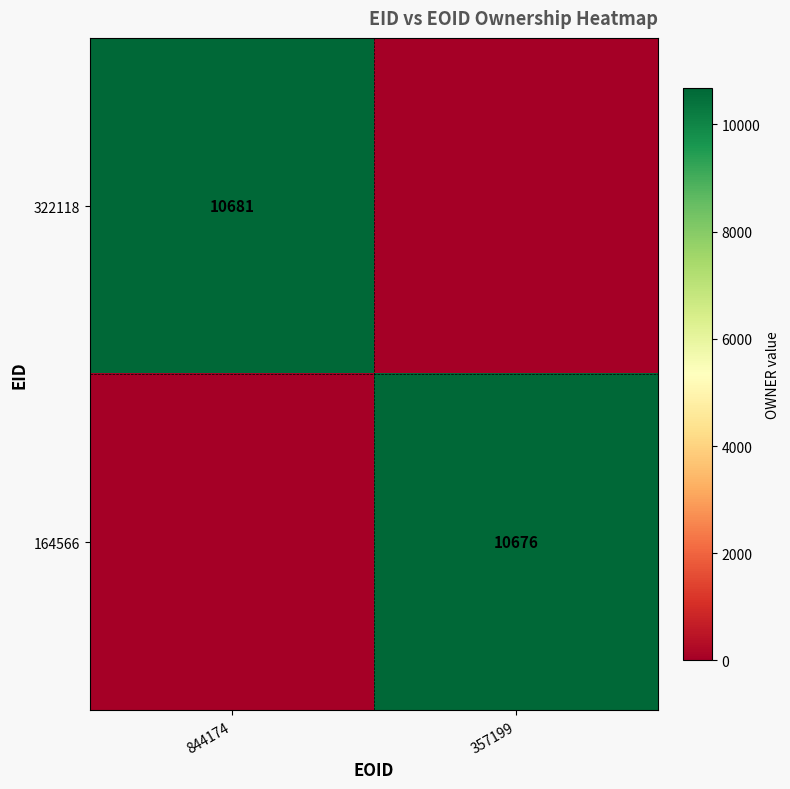

The 164566 series shows 15688 at 357199. True or false?

False